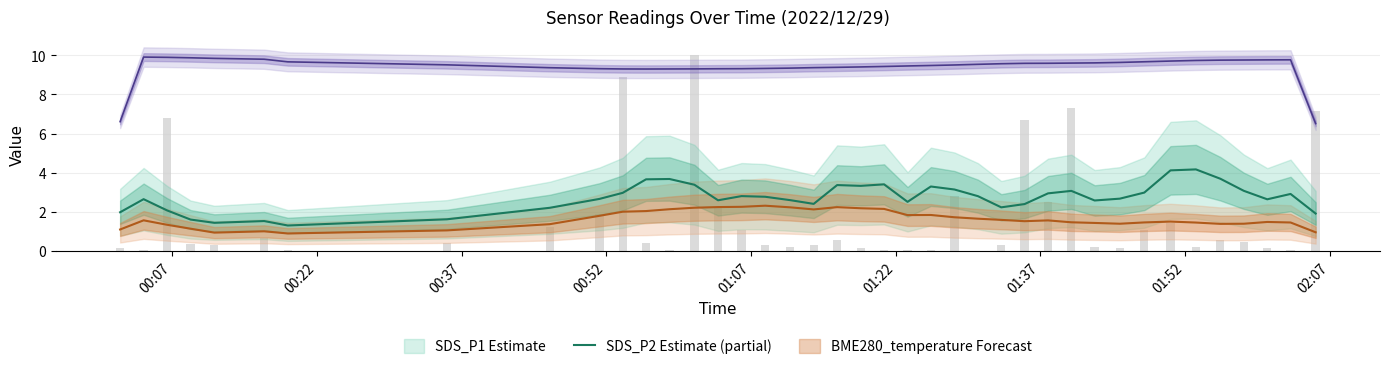

Are the bars grouped side by side (vs. stacked)?

Yes